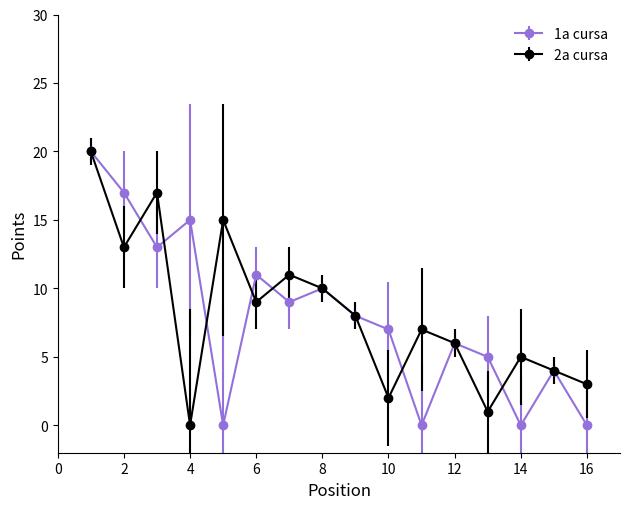

Which series has the widest spread of values?

1a cursa